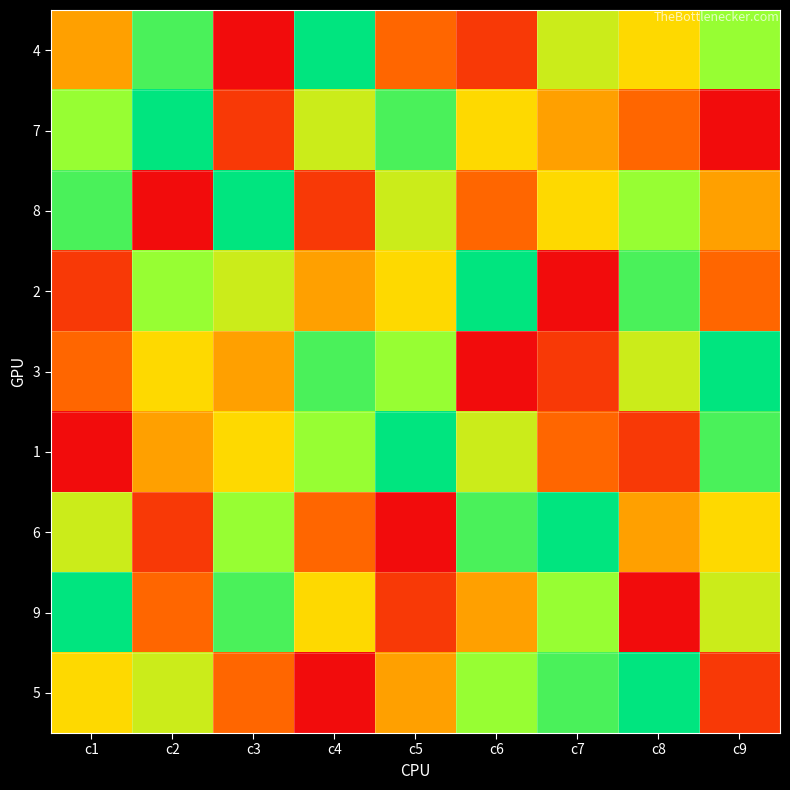

At which category is the sum across all series the highest?

c1